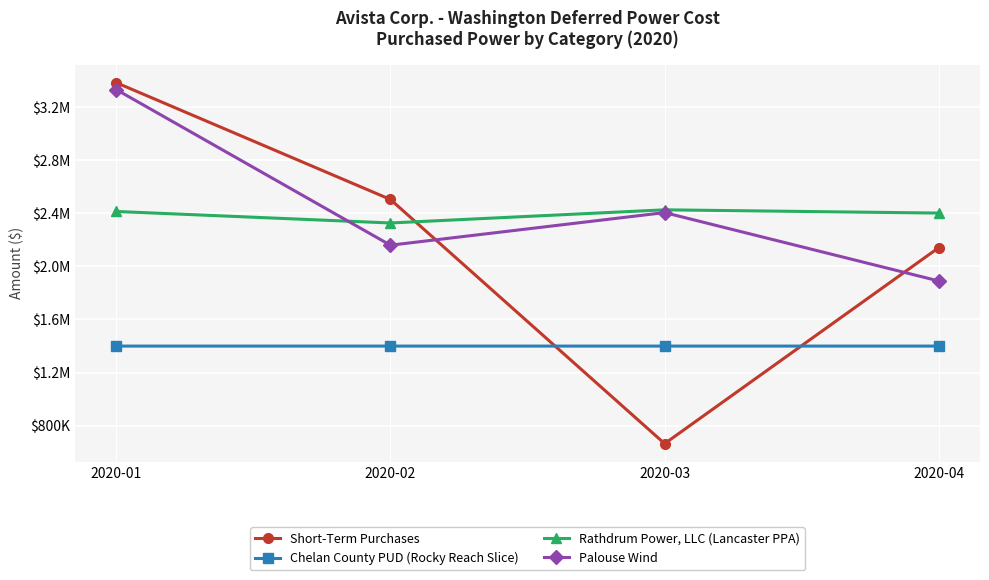

True or false: Chelan County PUD (Rocky Reach Slice) has more than 1 points higher than both neighbors.

False